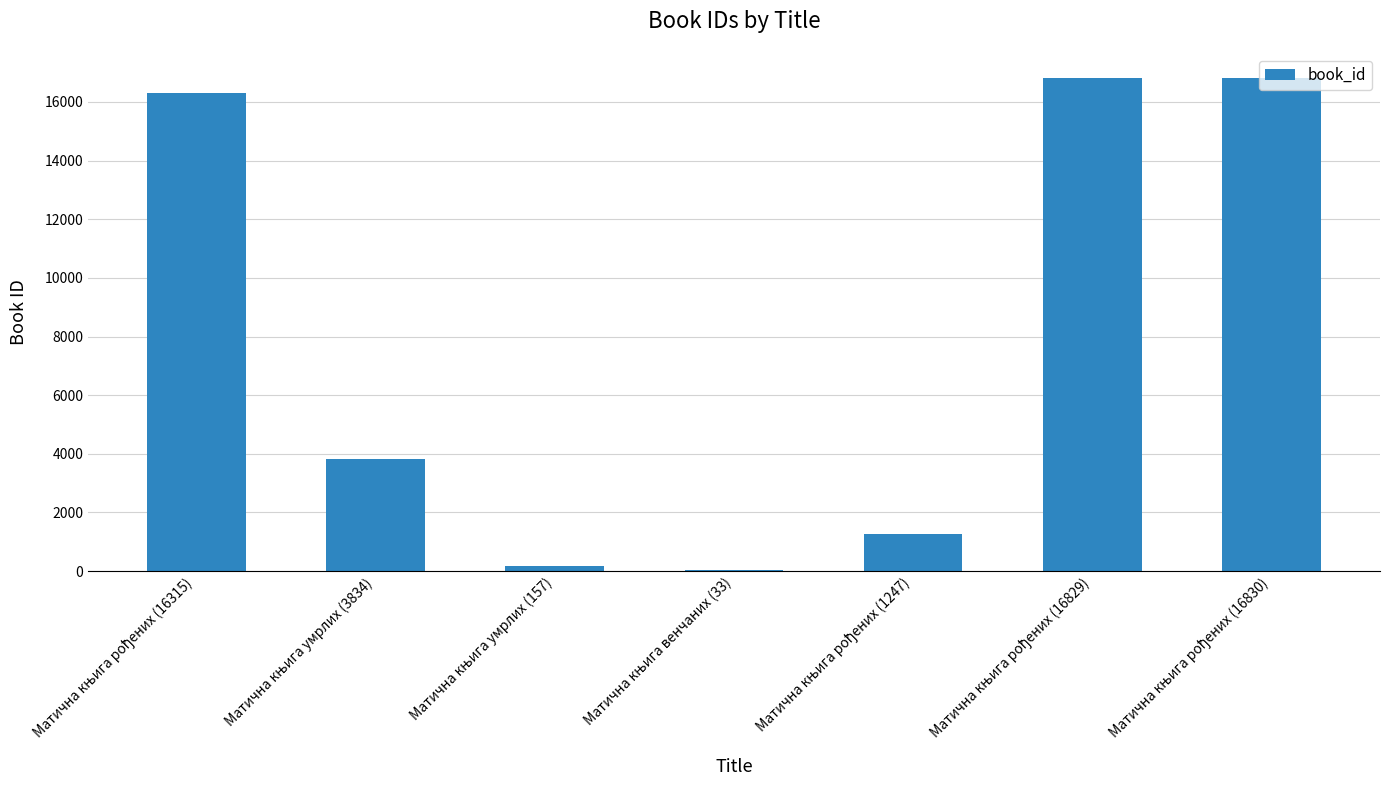

How many categories are shown in the chart?

7